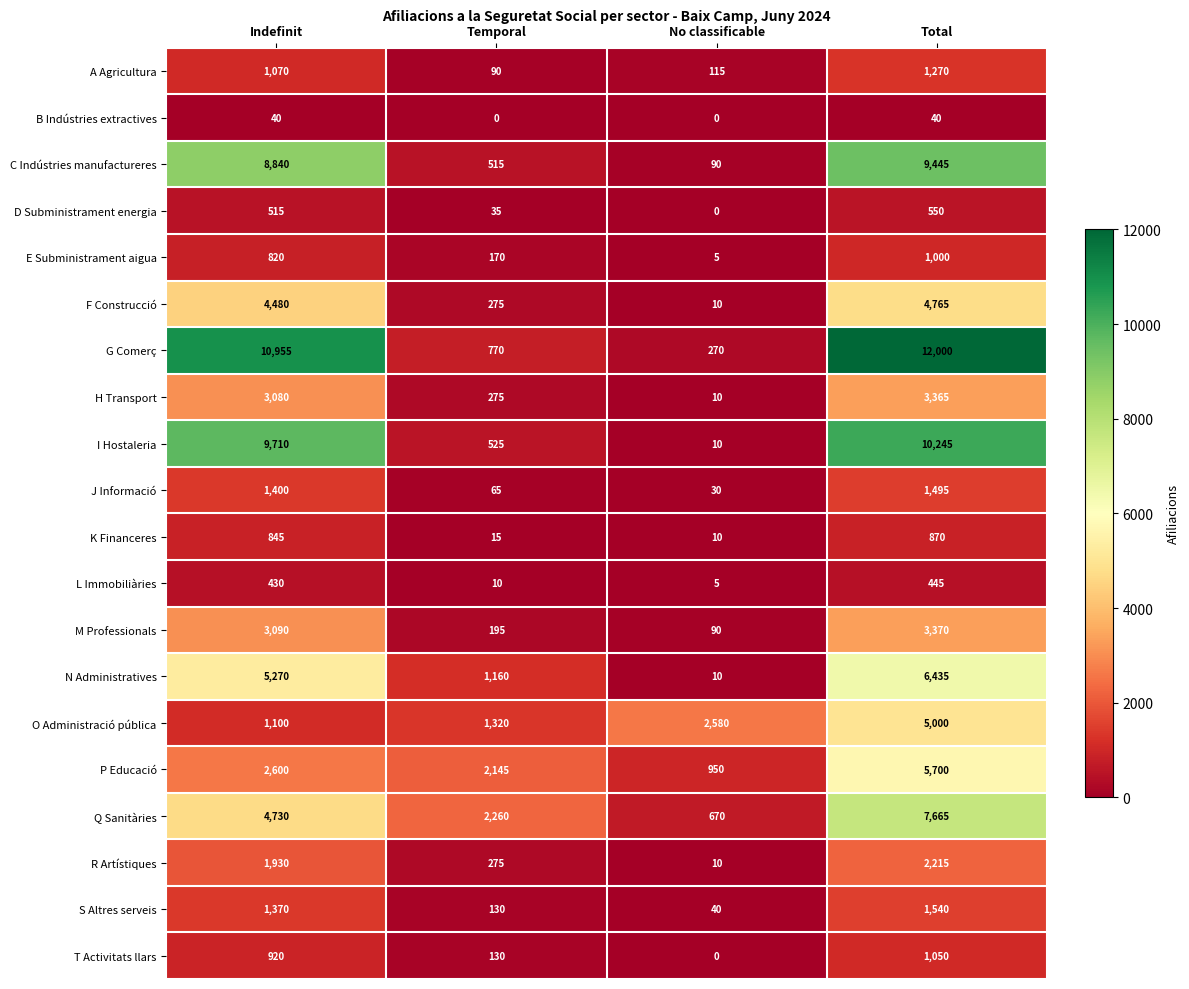

What is the difference between the second highest and second lowest values in the K Financeres series?

830